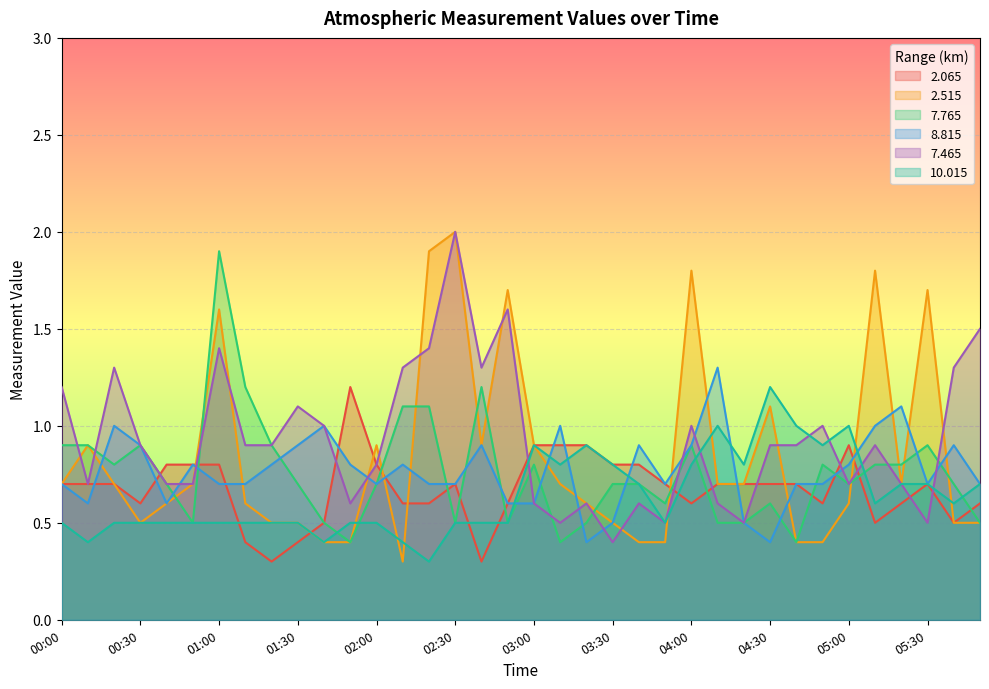

What is the label of the 26th point from the right?

01:40